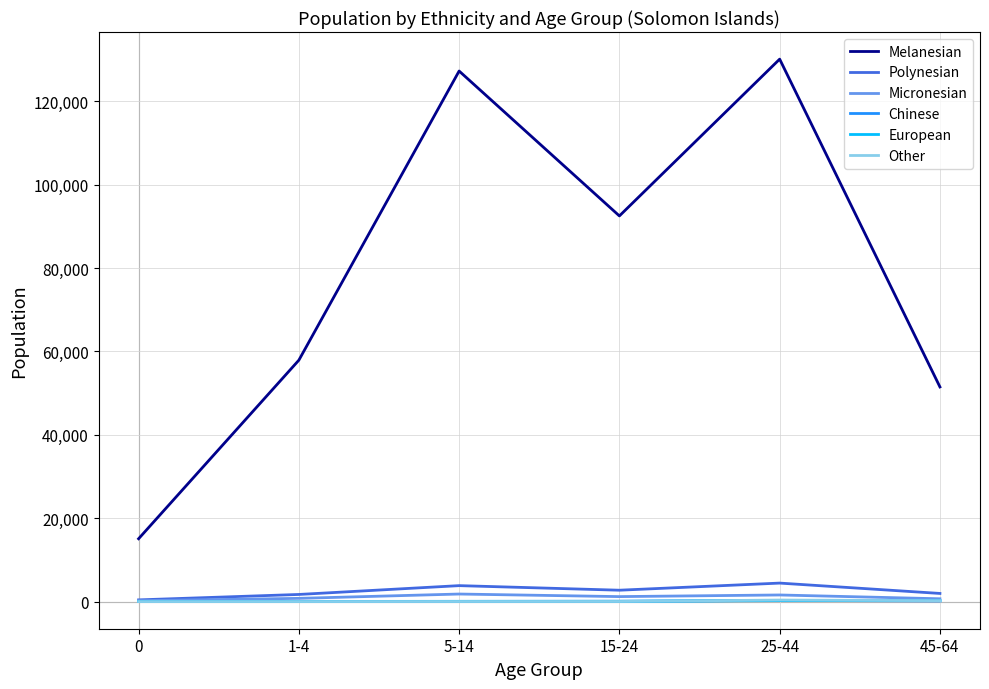

After their last crossing, which series has the higher values: Chinese or Other?

Other